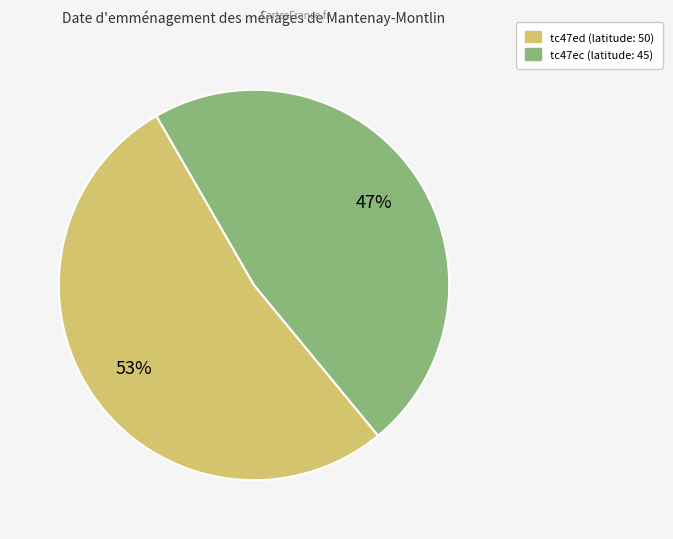

Is the sum of tc47ed and tc47ec greater than half?

Yes